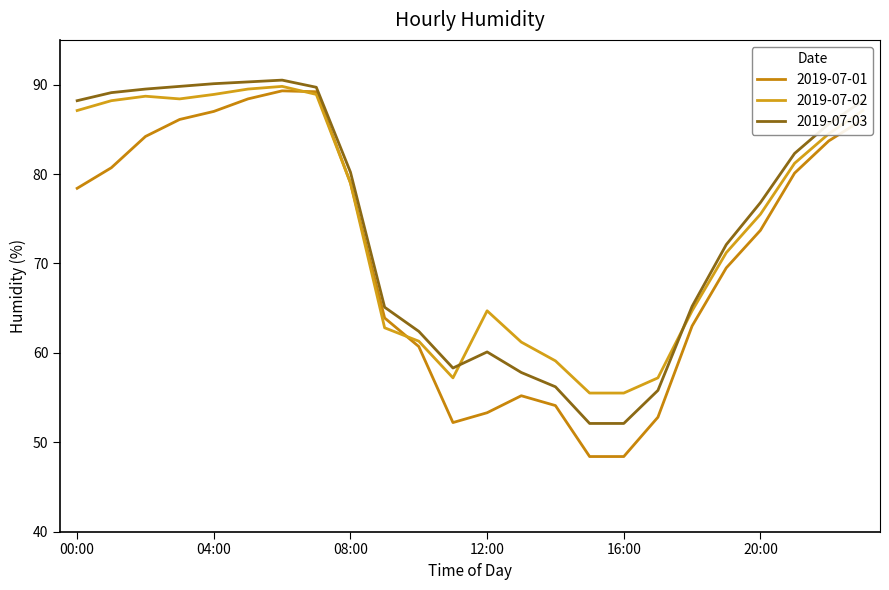

What is the minimum value shown in the chart?

48.4